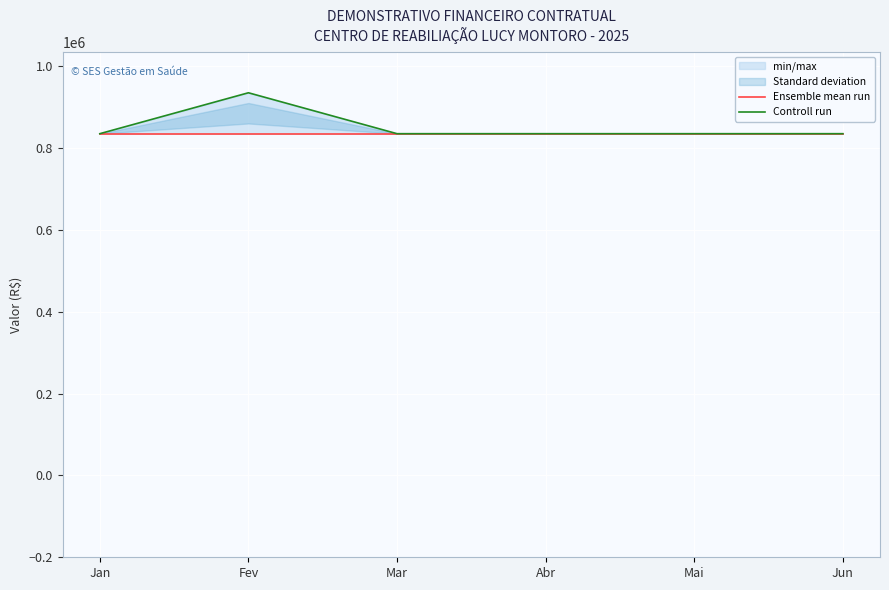

What is the minimum value for Controll run?

835281